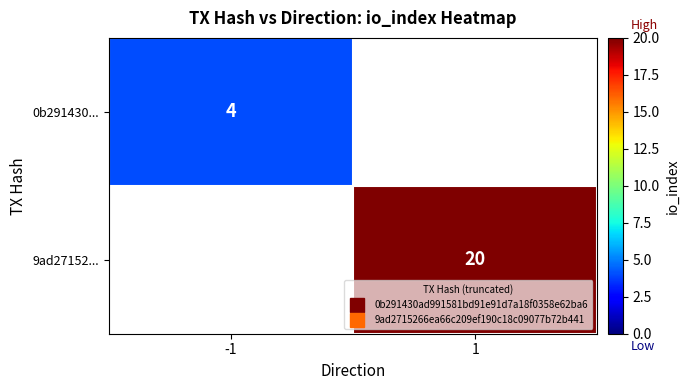

Which series has the largest total across all categories?

9ad27152...